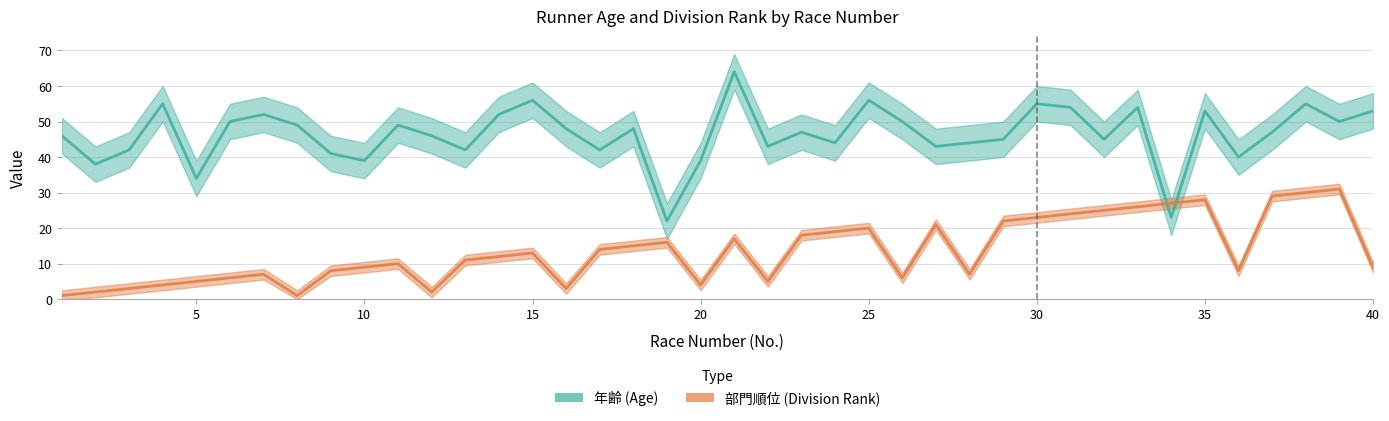

Which series has the widest spread of values?

年齢 (Age)